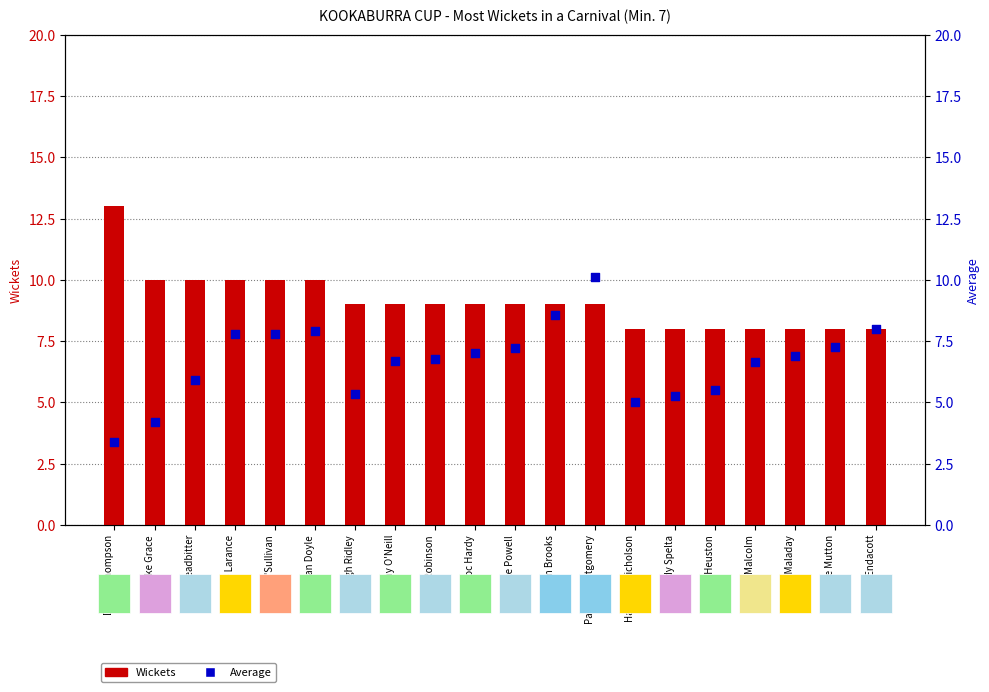

Which series contains the highest Y value?

Wickets